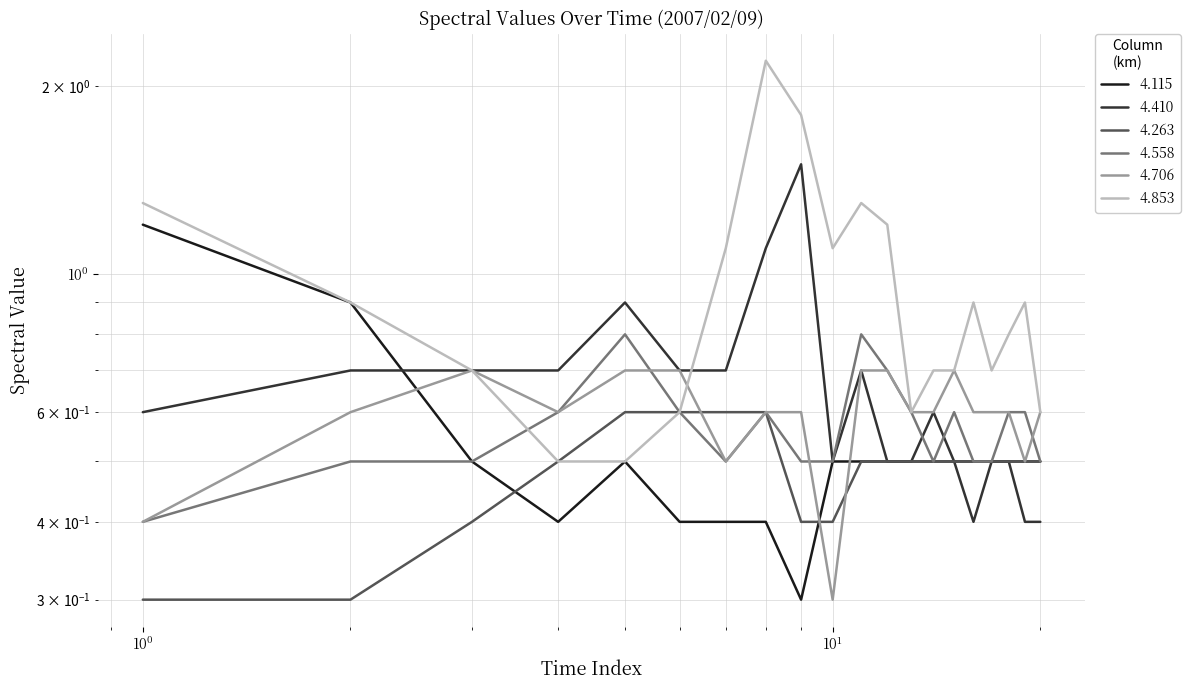

Between 02:30 and 01:10, which is larger?

02:30